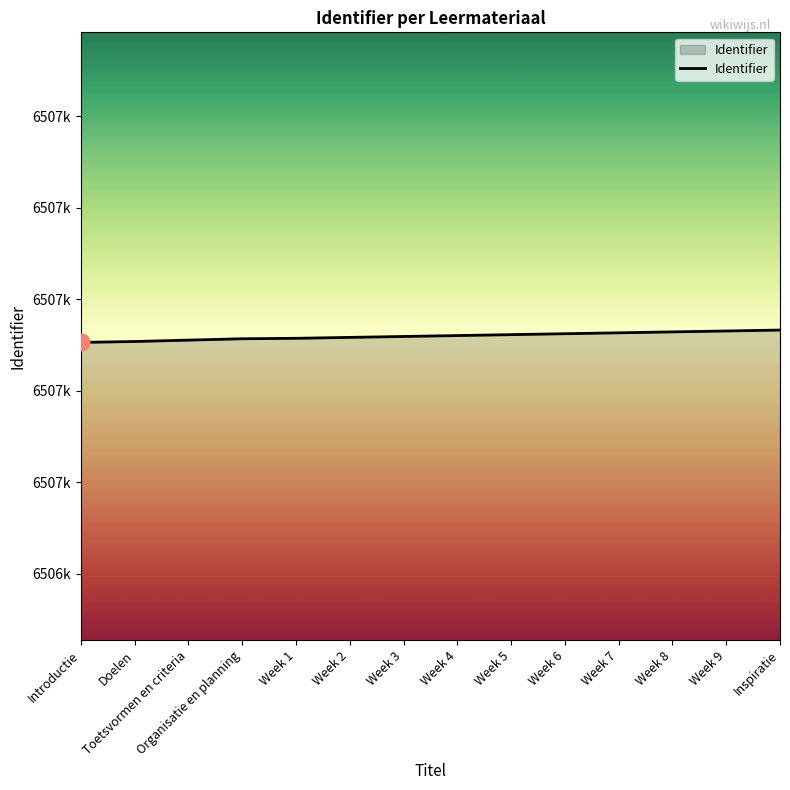

Does the chart display data point markers on the line(s)?

No